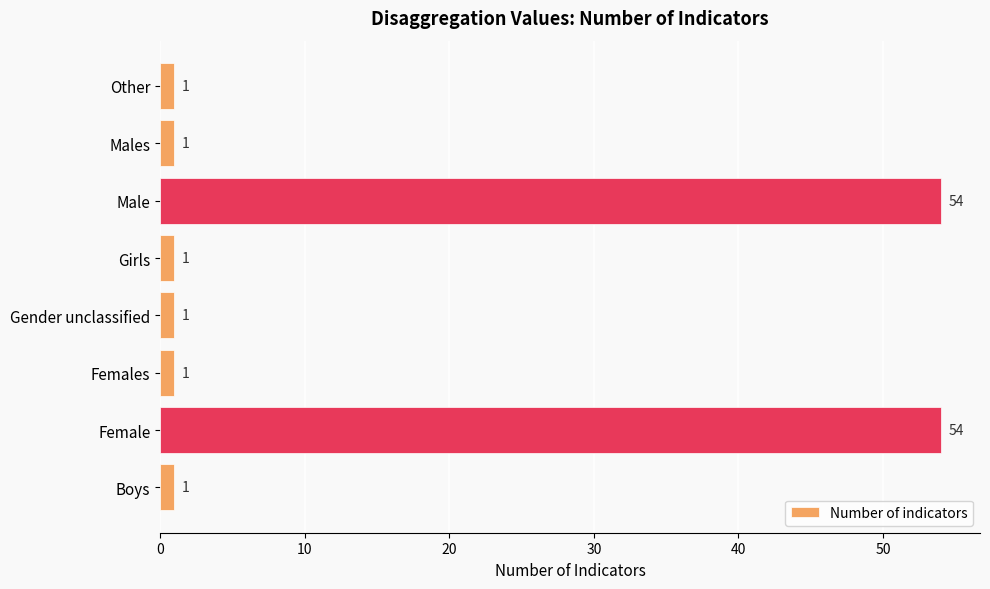

Are the bars grouped side by side (vs. stacked)?

No